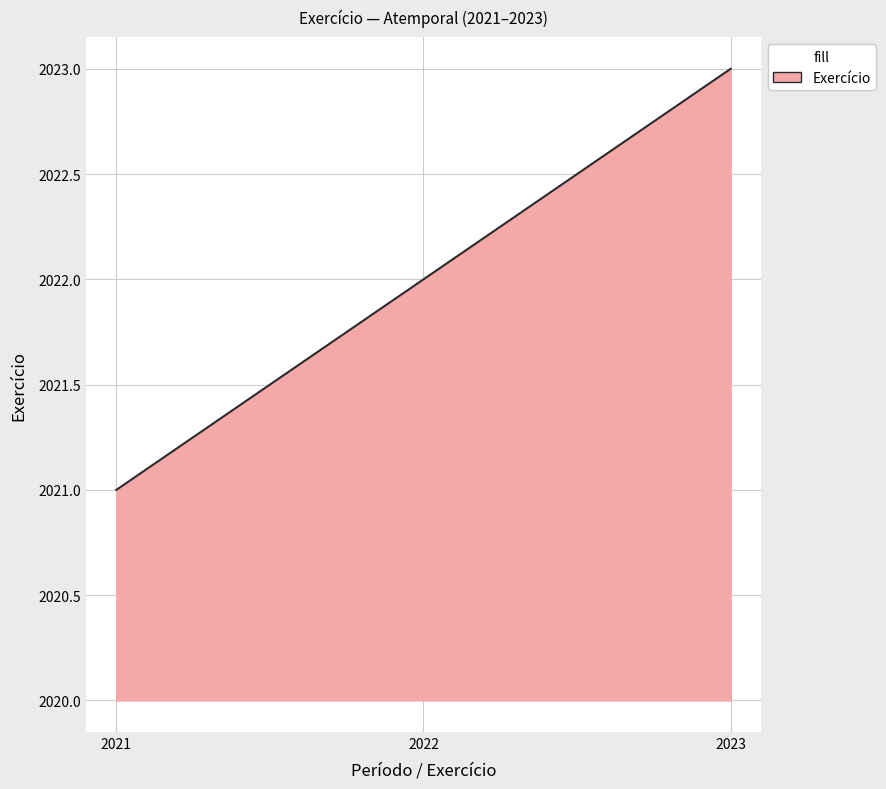

The value at 2021 is 2021. True or false?

True